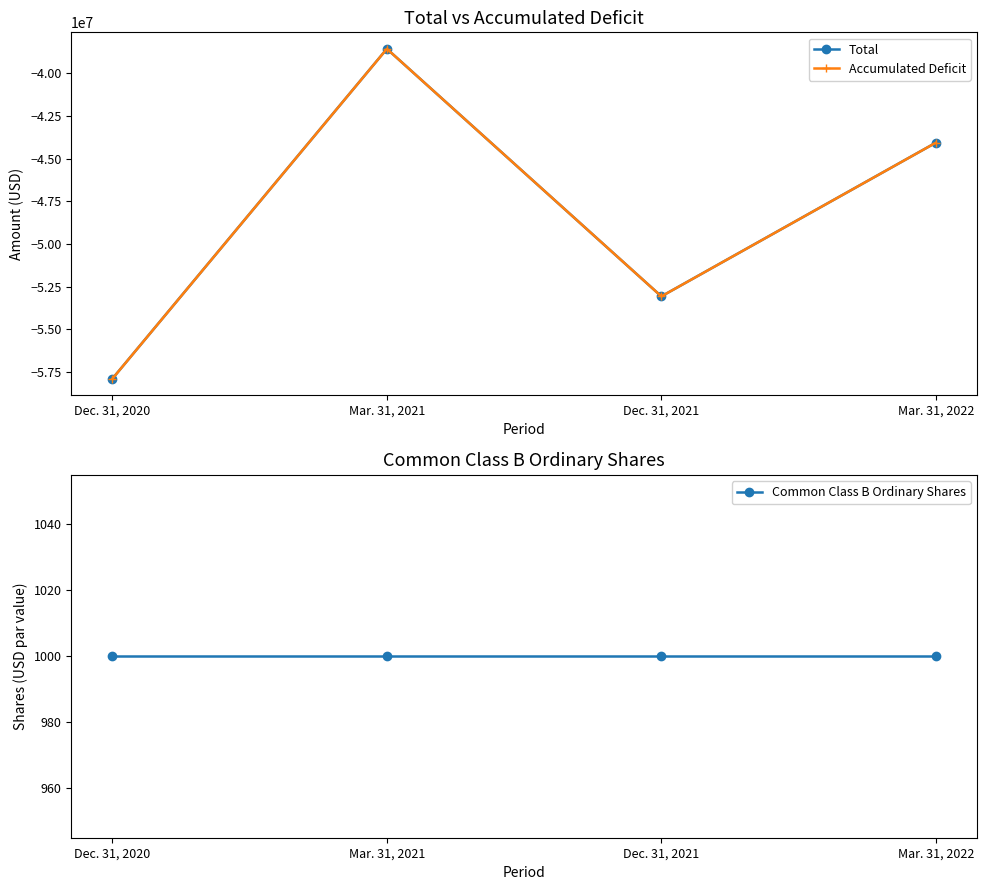

How many lines are shown in the chart?

3